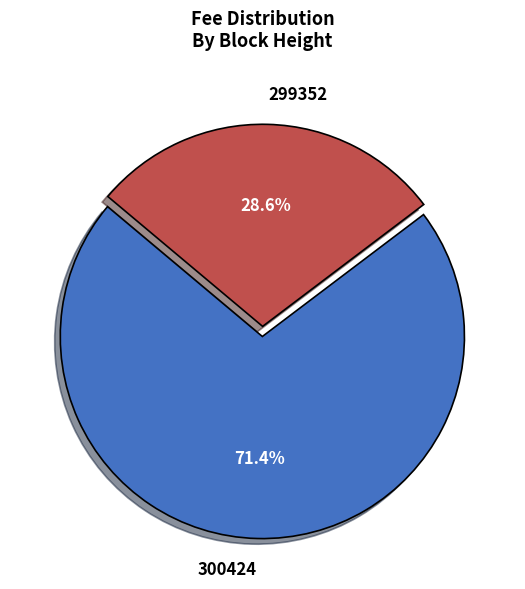

What percentage do 300424 and 299352 together represent?

100.0%